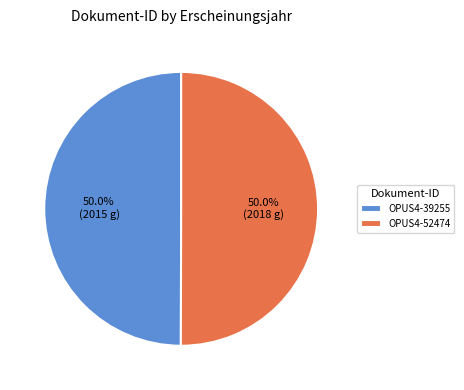

Approximately how many times larger is the value at OPUS4-39255 compared to OPUS4-52474?

1.0